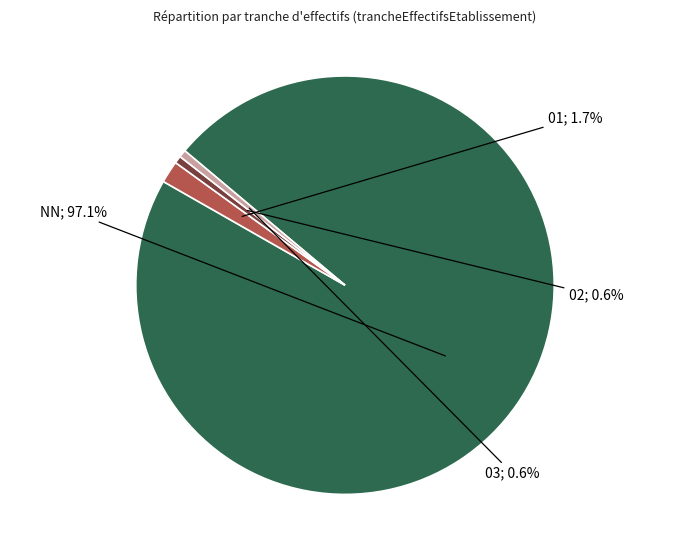

How many slices are in this pie chart?

4